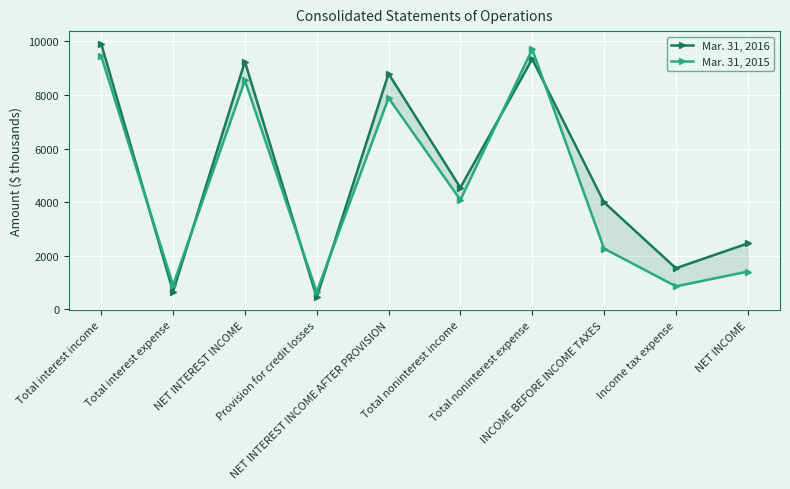

What is the difference between the maximum and minimum values in the Mar. 31, 2015 series?

9054